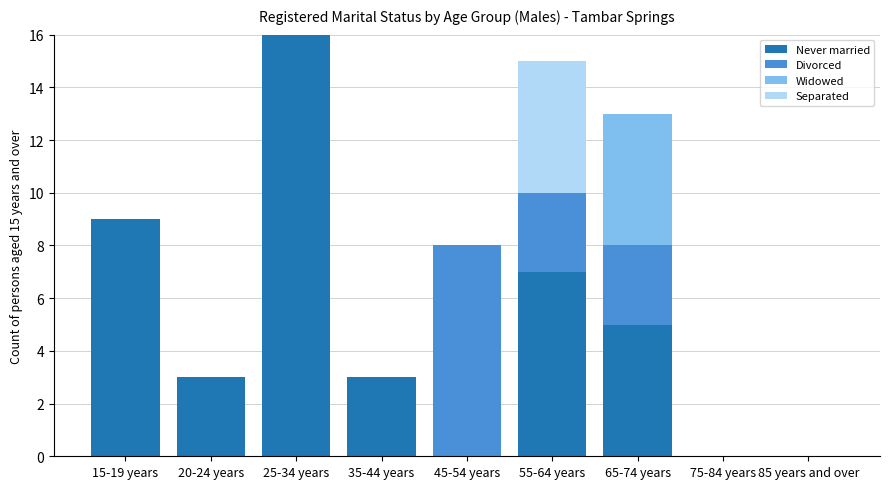

Which category has the highest value in the Never married series?

25-34 years